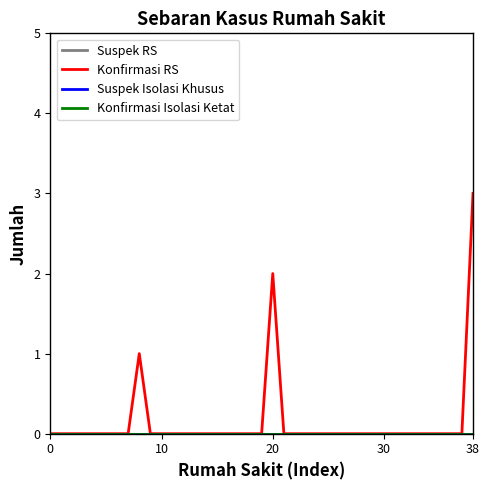

How many lines are shown in the chart?

4